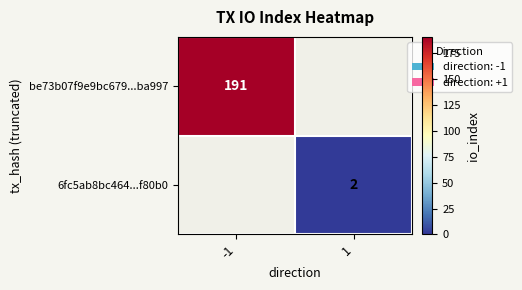

The be73b07f9e9bc679...ba997 series shows 191 at -1. True or false?

True